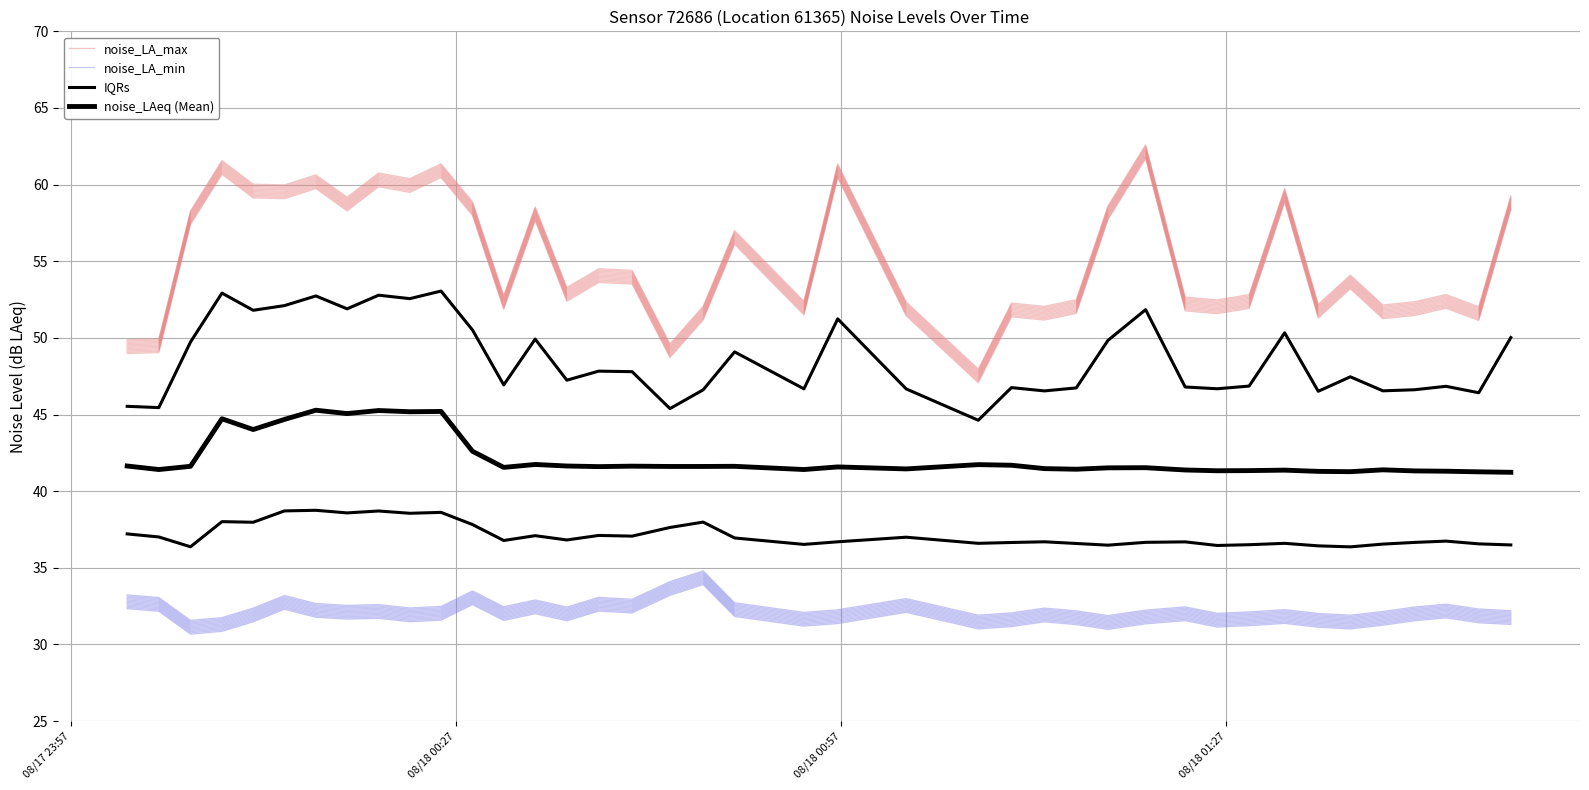

Is this an area chart (filled region under the line)?

No